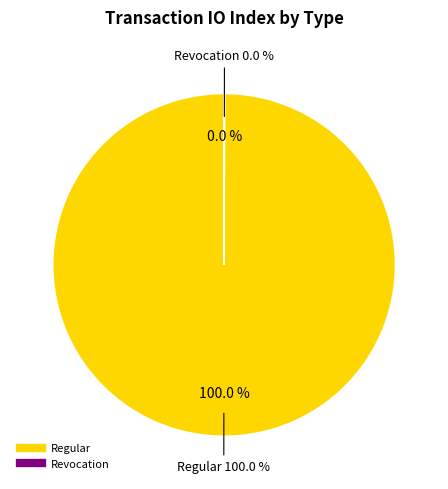

The Regular slice represents 100% of the pie. True or false?

True